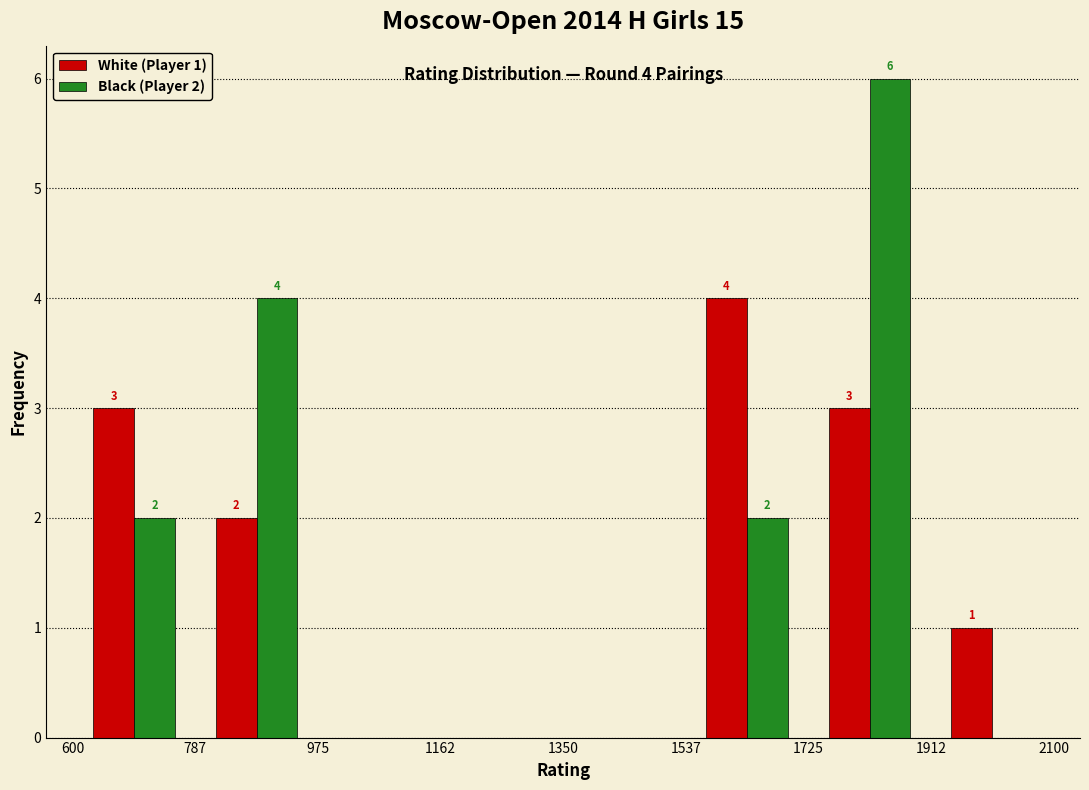

In the White (Player 1) series, which range on the x-axis has the tallest bar?

1537 to 1725